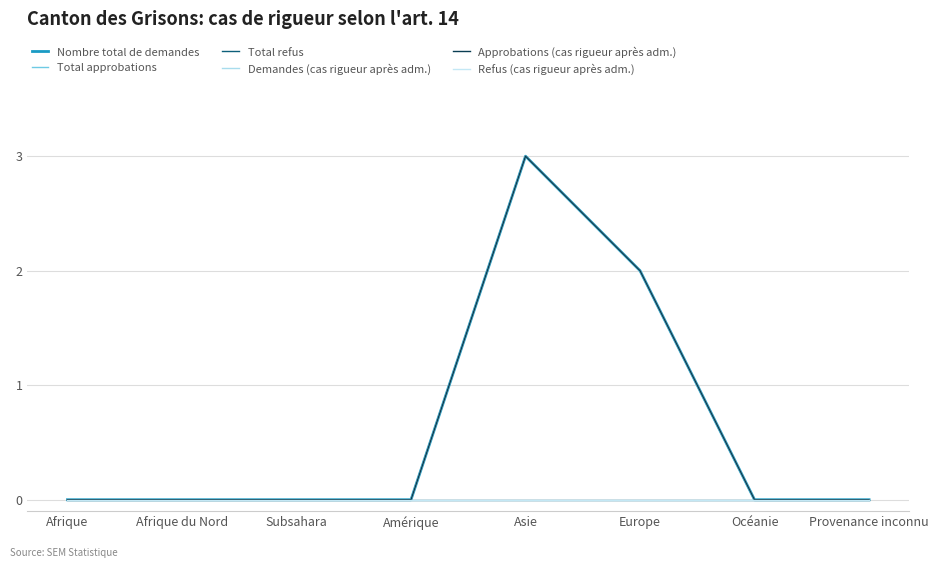

Which series has the widest spread of values?

Nombre total de demandes